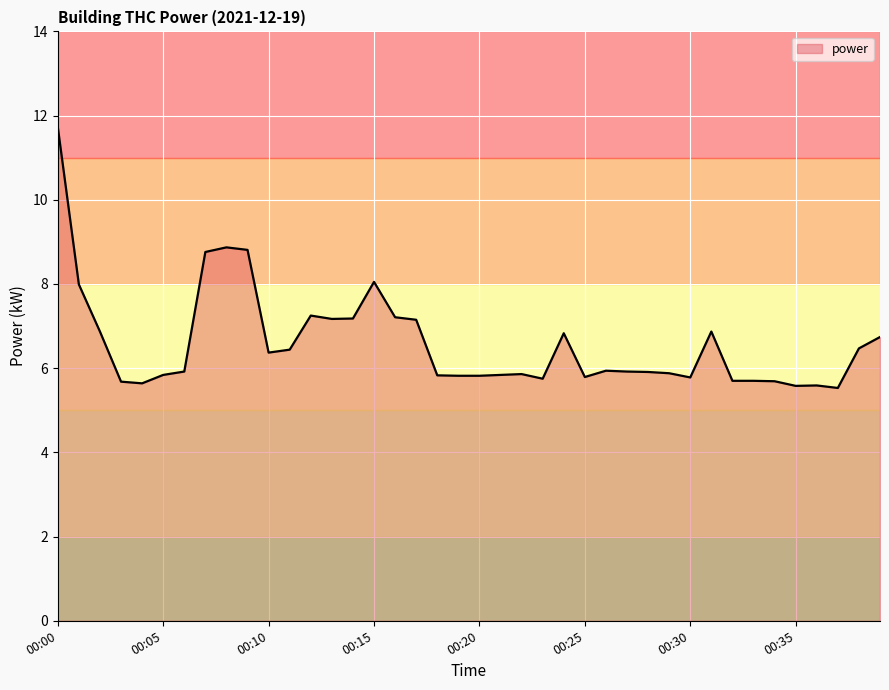

What is the maximum value shown in the chart?

11.7